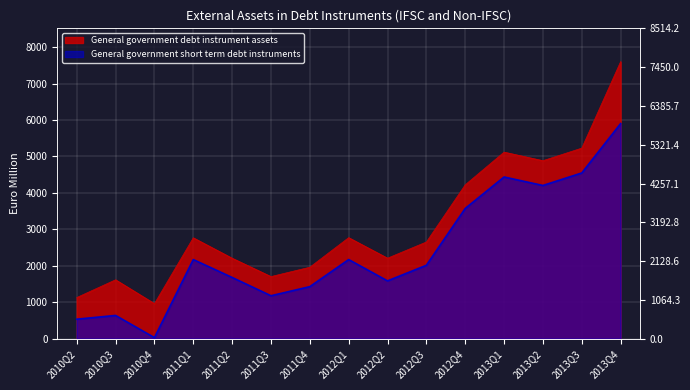

Rank the categories by General government short term debt instruments value from highest to lowest.

2013Q4, 2013Q3, 2013Q1, 2013Q2, 2012Q4, 2011Q1, 2012Q1, 2012Q3, 2011Q2, 2012Q2, 2011Q4, 2011Q3, 2010Q3, 2010Q2, 2010Q4